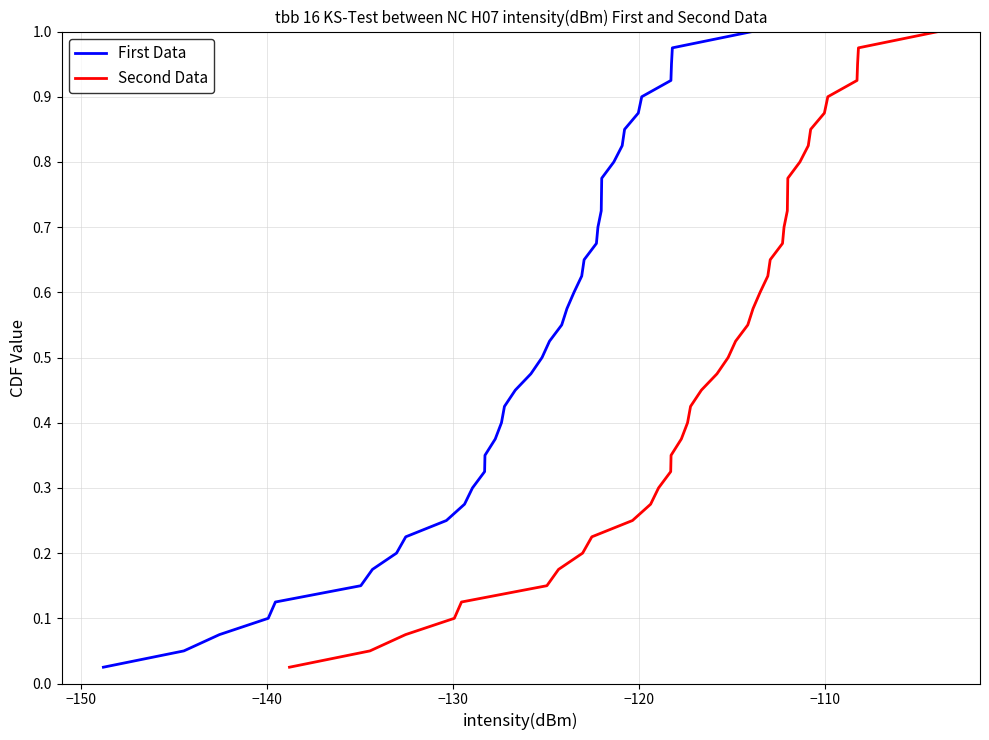

Is this an area chart (filled region under the line)?

No